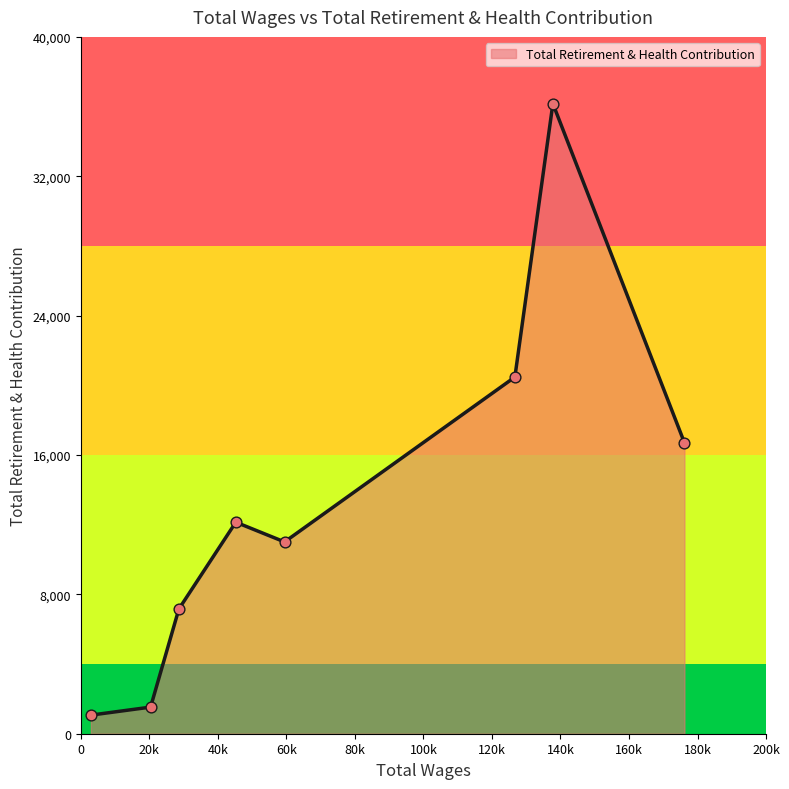

What is the difference between the second highest and minimum values?

19406